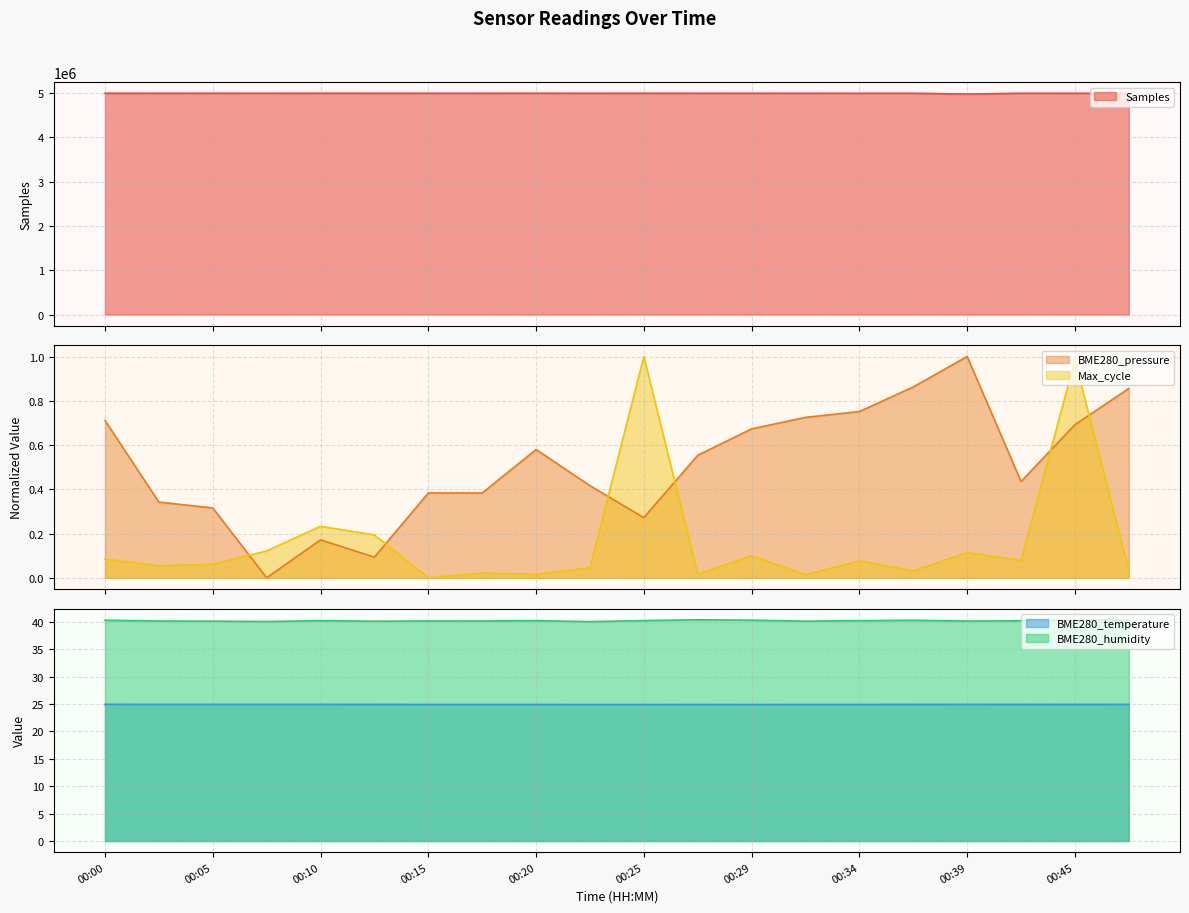

Reading left to right, what are all the values shown in this chart?

Samples: 4991878.0	4991386.0	4991588.0	4991427.0	4991735.0	4991710.0	4991316.0	4991462.0	4991899.0	4991063.0	4991782.0	4991259.0	4991138.0	4991290.0	4990886.0	4991082.0	4973344.0	4991167.0	4991107.0	4990729.0
BME280_pressure: 0.7	0.3	0.3	0.0	0.2	0.1	0.4	0.4	0.6	0.4	0.3	0.6	0.7	0.7	0.8	0.9	1.0	0.4	0.7	0.9
BME280_humidity: 40.3	40.2	40.1	40.1	40.2	40.1	40.2	40.2	40.2	40.0	40.2	40.4	40.3	40.1	40.2	40.3	40.1	40.2	40.4	40.3
Max_cycle: 0.1	0.1	0.1	0.1	0.2	0.2	0.0	0.0	0.0	0.0	1.0	0.0	0.1	0.0	0.1	0.0	0.1	0.1	1.0	0.0
BME280_temperature: 25.0	24.9	24.9	24.9	24.9	24.9	24.9	24.9	24.9	24.9	24.9	24.9	24.9	24.9	24.9	24.9	24.9	24.9	24.9	24.9